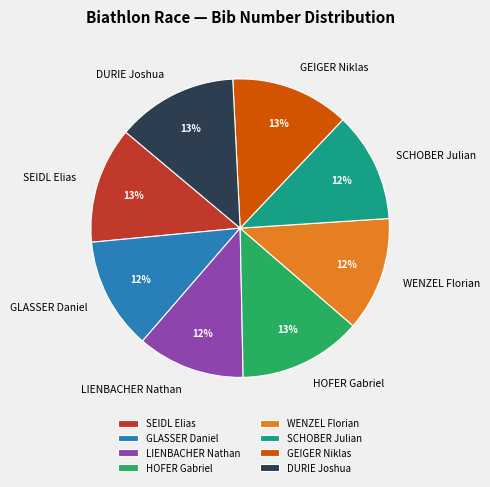

True or false: DURIE Joshua accounts for 23% of the total.

False